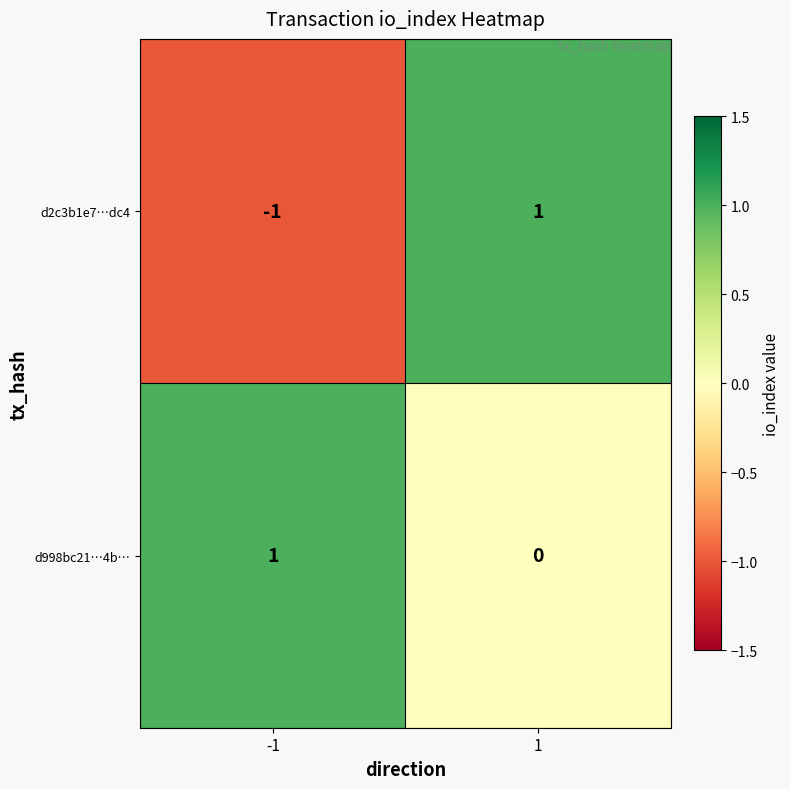

Between -1 and 1, which series saw the biggest shift?

d2c3b1e7…dc4